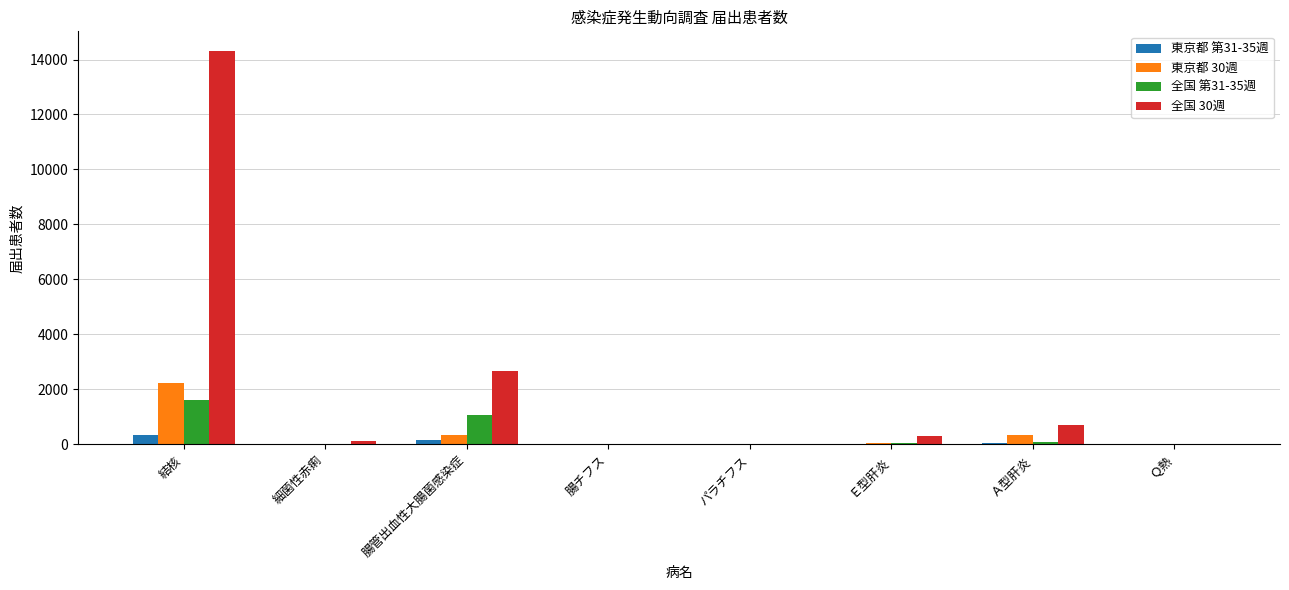

Is it true that 東京都 30週 equals 332 at Ａ型肝炎?

True